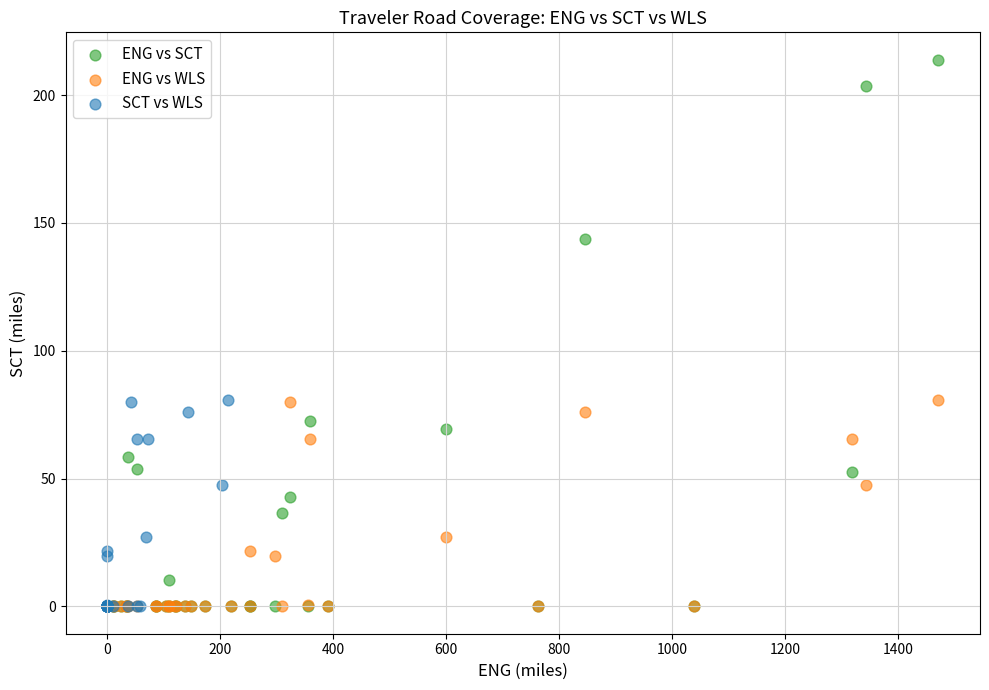

Which series has the widest spread of Y values?

ENG vs SCT